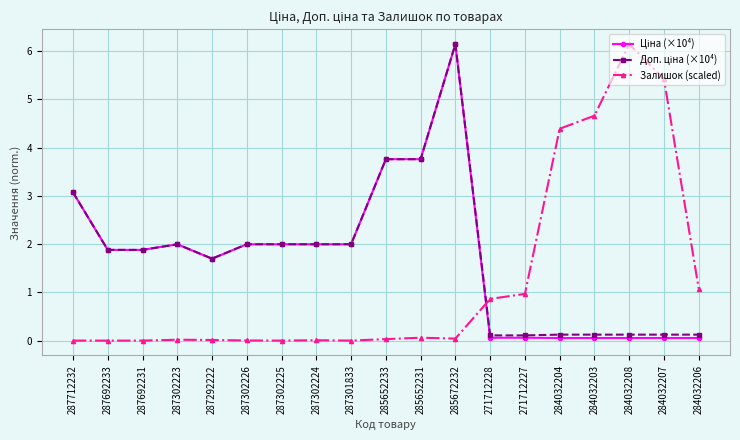

What is the label of the 5th point from the left?

287292222